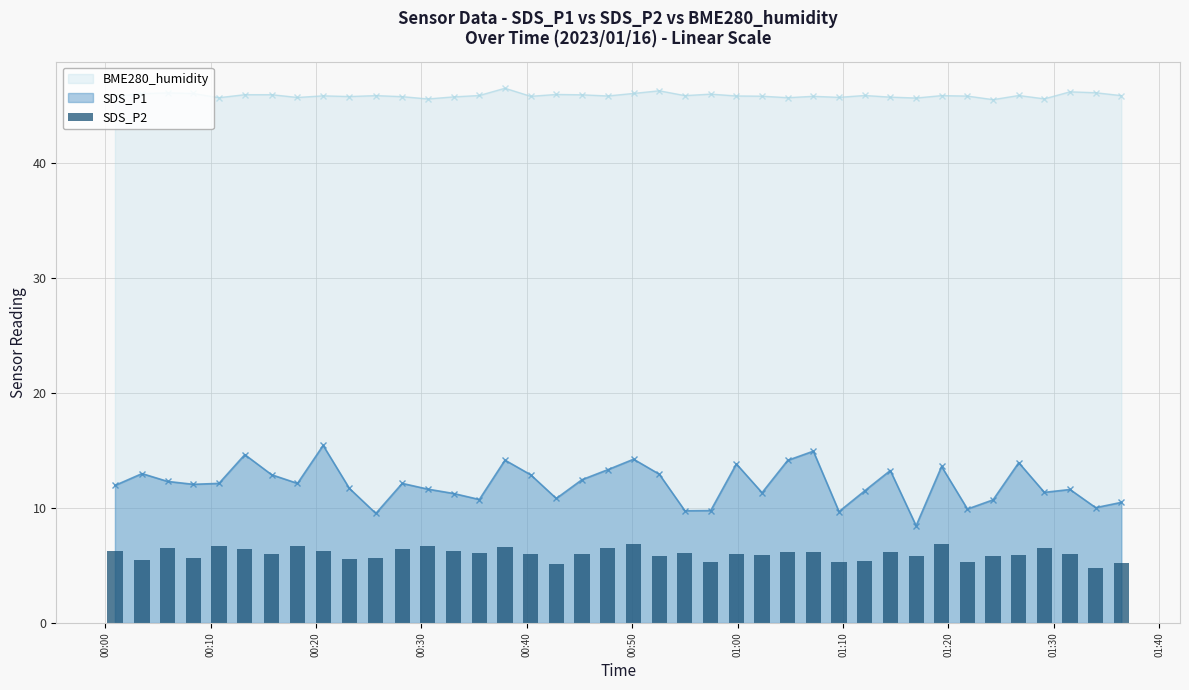

Reading left to right, extract all data points from this chart.

6.3	5.4	6.5	5.6	6.7	6.4	6.0	6.7	6.3	5.5	5.7	6.4	6.7	6.3	6.1	6.6	6.0	5.2	6.0	6.5	6.9	5.8	6.1	5.3	6.0	5.9	6.2	6.1	5.3	5.4	6.2	5.8	6.8	5.3	5.8	6.0	6.5	6.0	4.8	5.2